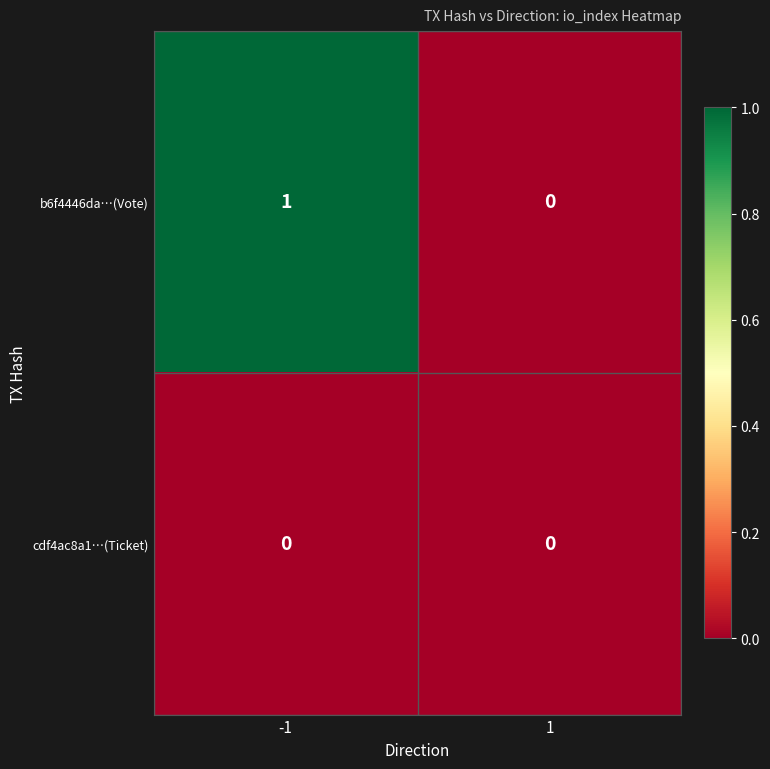

How many series are shown in this chart?

2